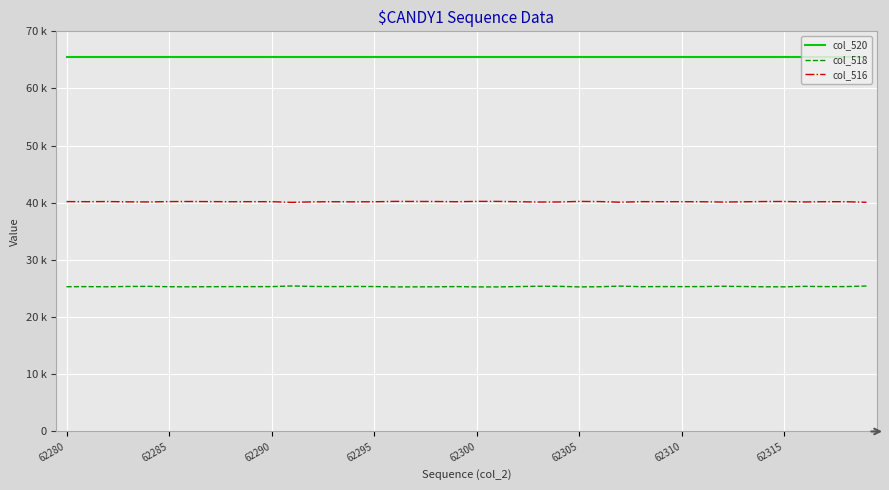

List the series in order of their peak value, highest first.

col_520, col_516, col_518